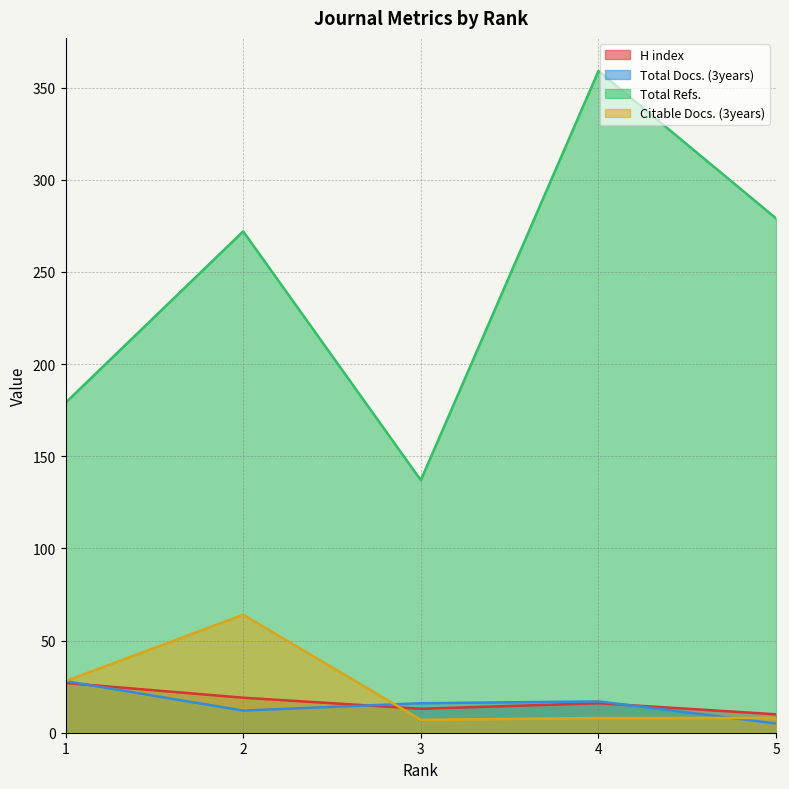

List the series in order of their peak value, lowest first.

H index, Total Docs. (3years), Citable Docs. (3years), Total Refs.